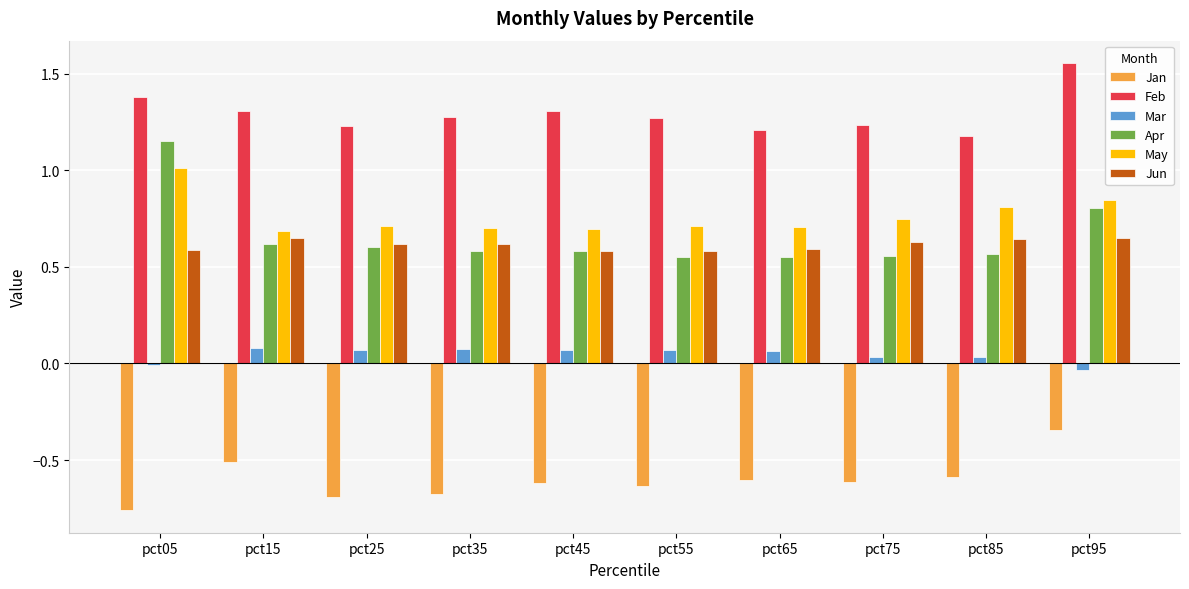

Is it true that Apr equals 0.1 at pct25?

False